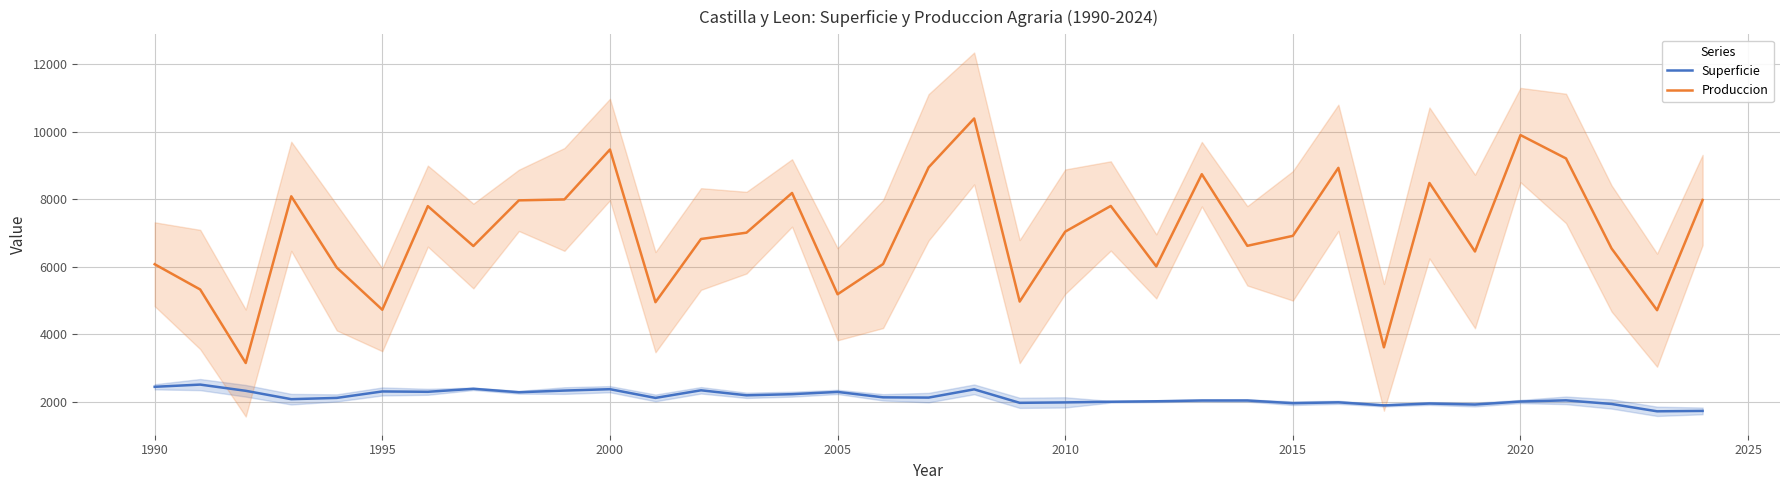

True or false: Produccion has a value of 2222.7 at 2005.

False